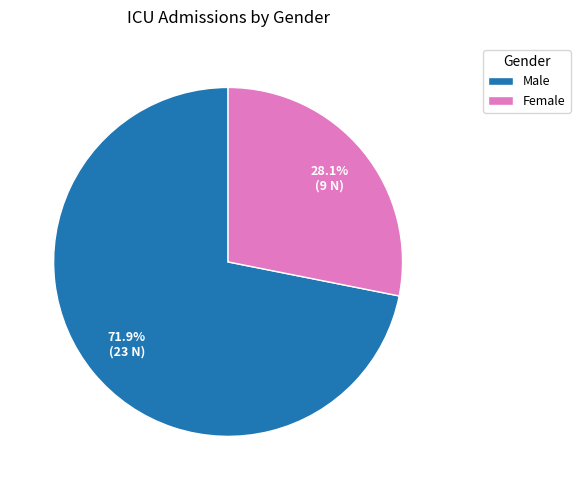

To the nearest percent, what is the difference between the largest and smallest slice percentages?

44%